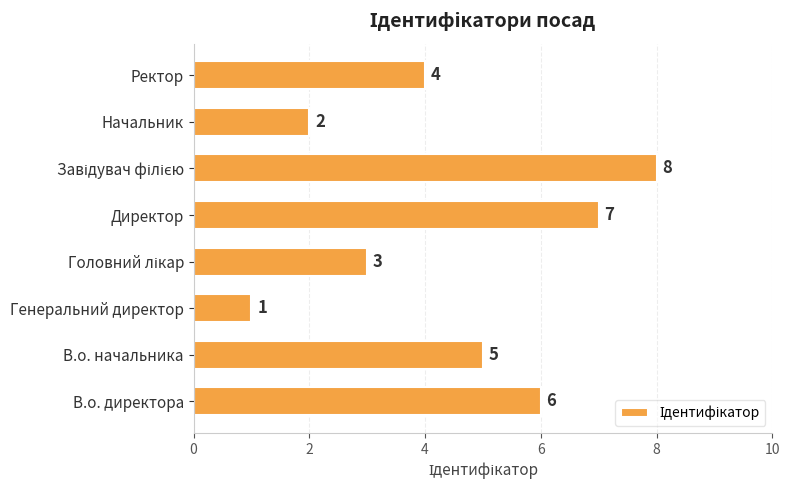

What is the difference between the second highest and minimum values?

6